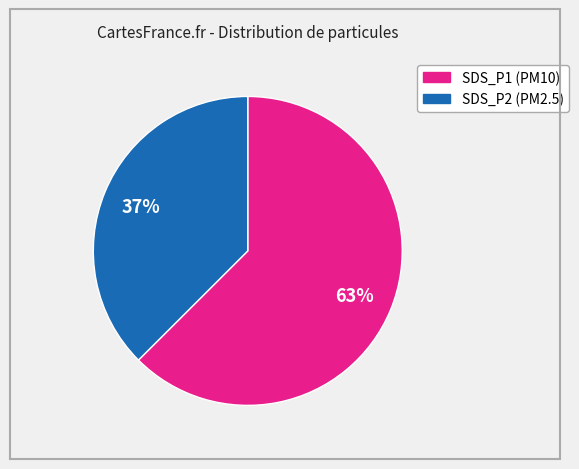

What percentage is the SDS_P1 slice, to the nearest percent?

63%